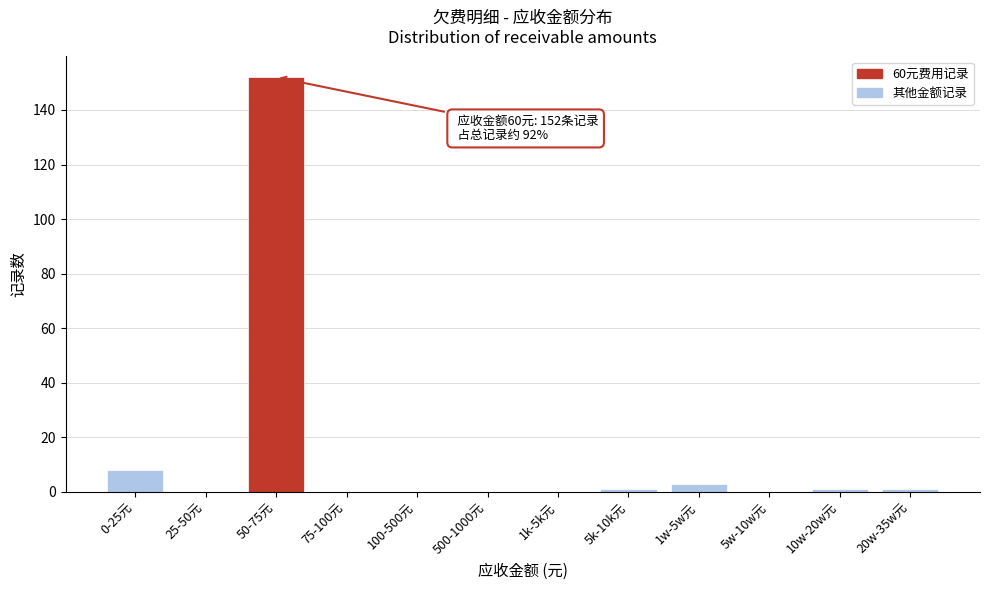

Reading left to right, what are all the values shown in this chart?

0-25元=8	25-50元=0	50-75元=152	75-100元=0	100-500元=0	500-1000元=0	1k-5k元=0	5k-10k元=1	1w-5w元=3	5w-10w元=0	10w-20w元=1	20w-35w元=1